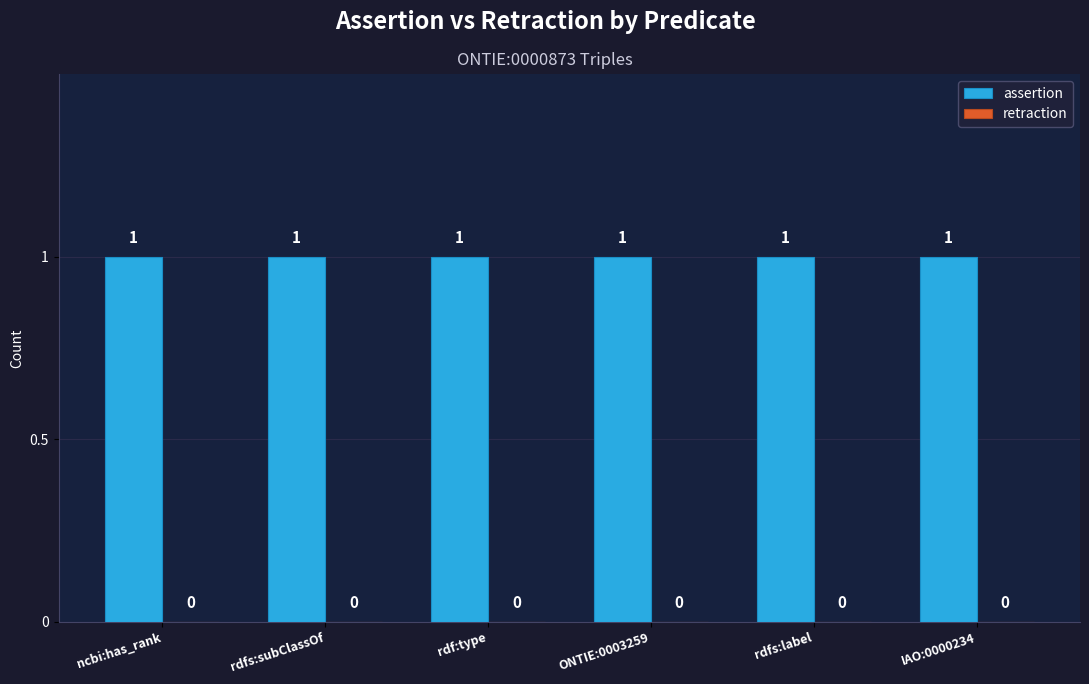

How many bars are there in each group?

2